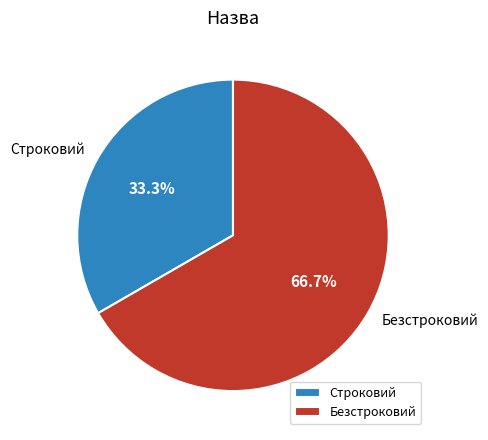

Which category has the smallest portion of the pie?

Строковий